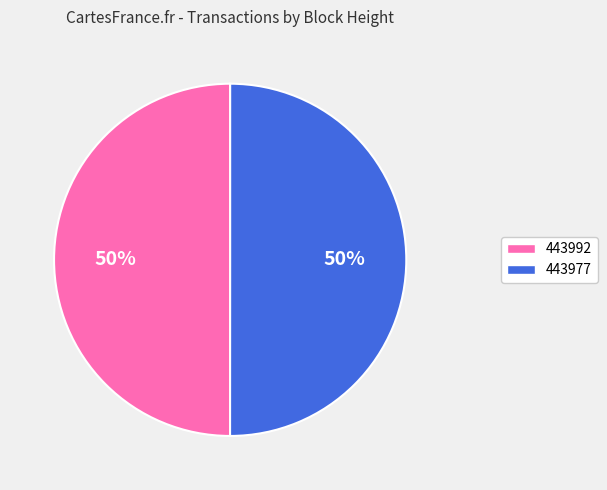

To the nearest percent, what portion does 443977 represent?

50%